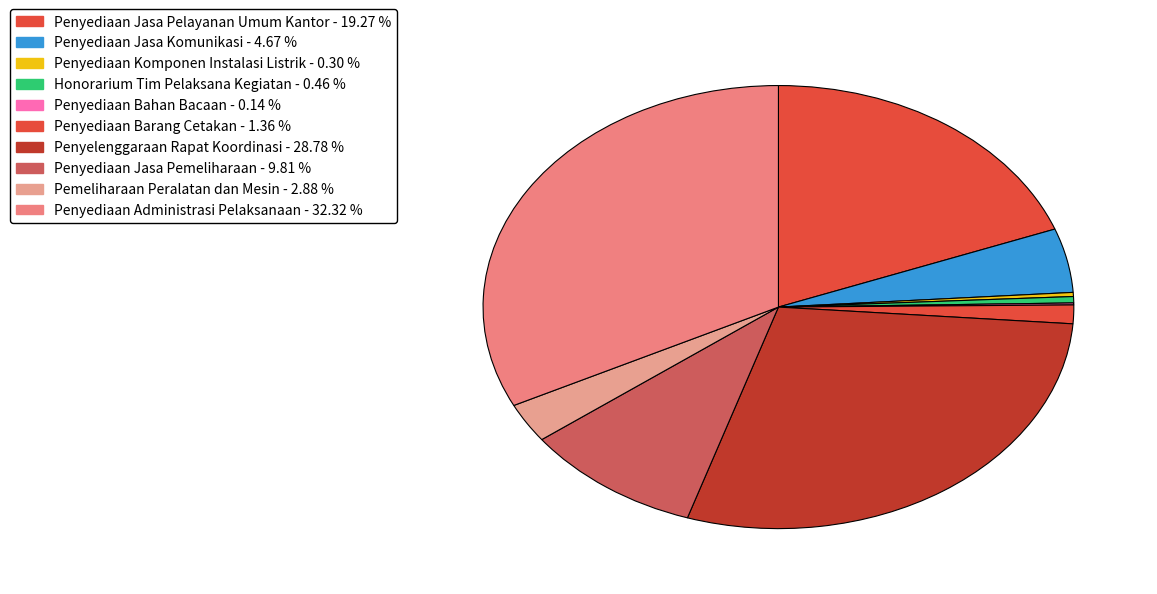

The Penyediaan Bahan Bacaan slice represents 8% of the pie. True or false?

False